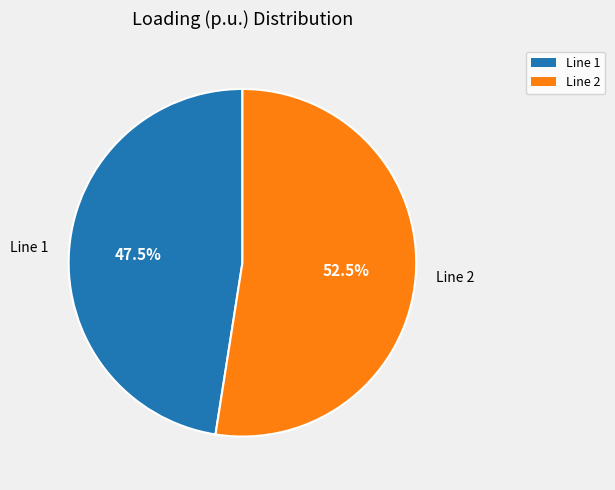

Rank the categories by value from lowest to highest.

Line 1, Line 2